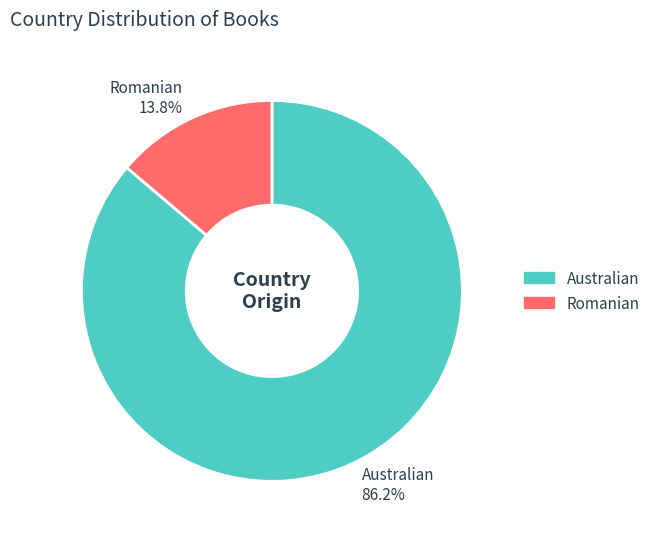

What is the smallest slice in the pie chart?

Romanian